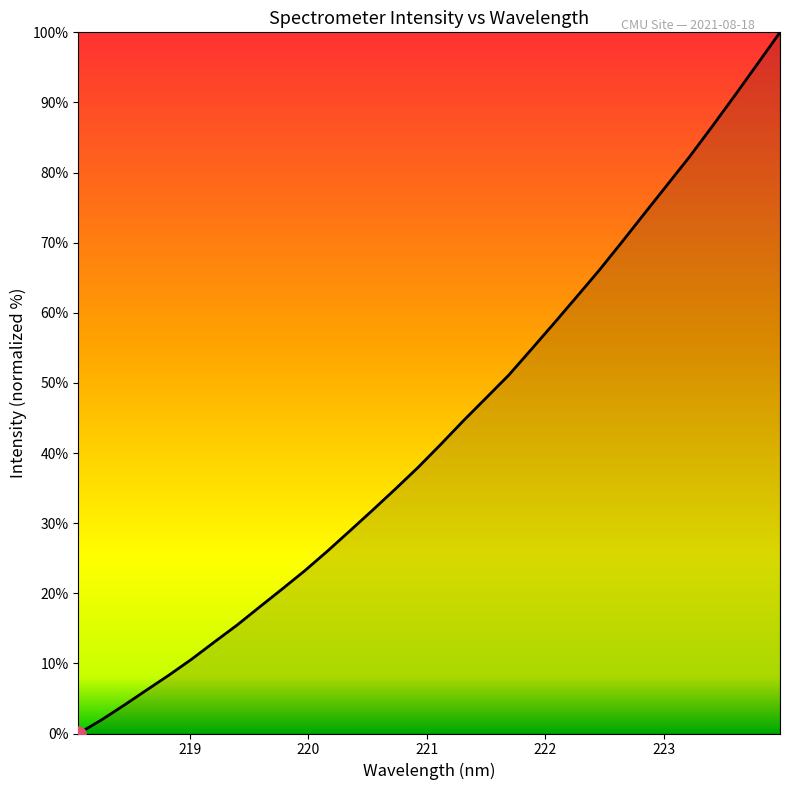

What is the greatest value displayed?

100.0